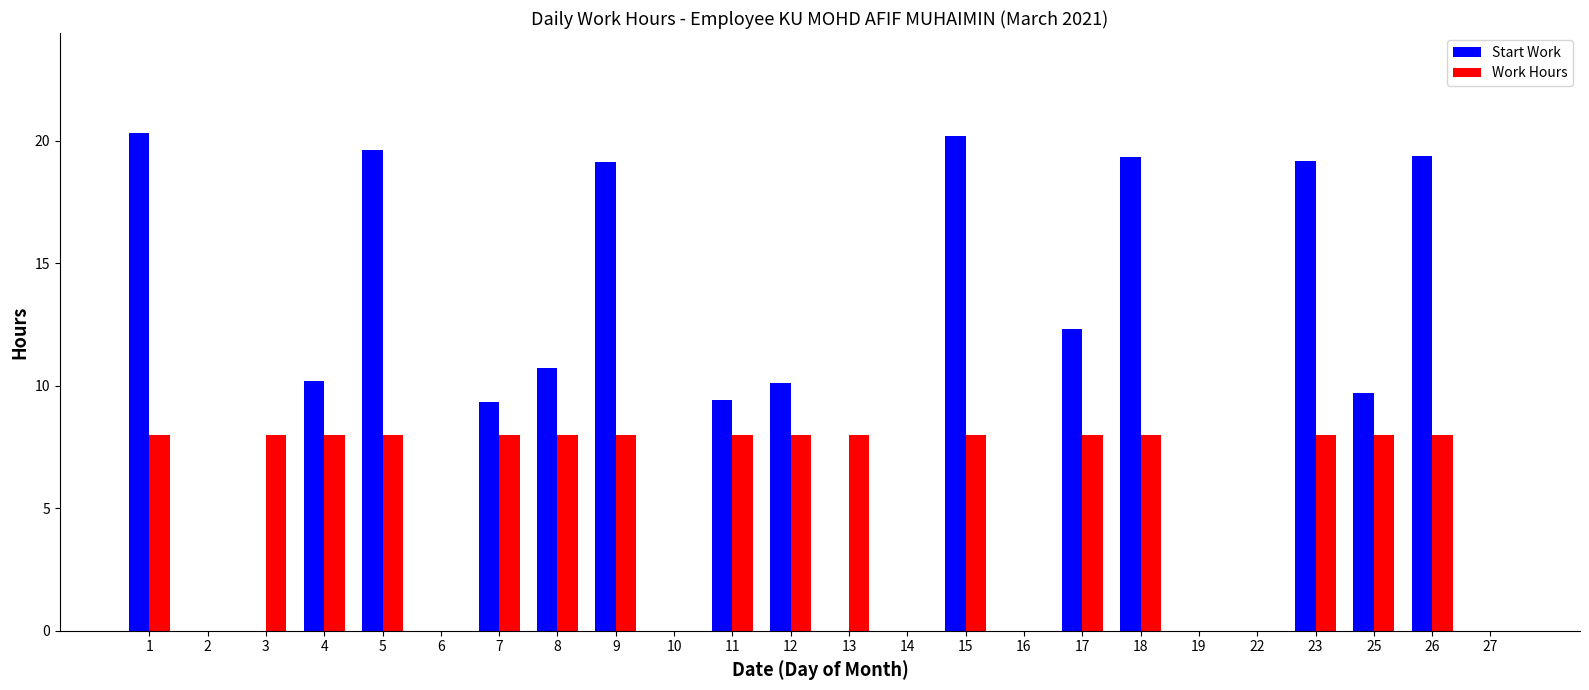

At which label does Start Work first exceed 9?

1